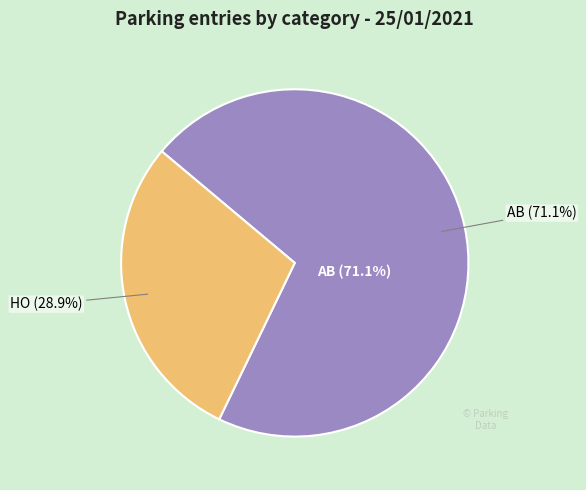

What is the change in value from AB to HO?

-16